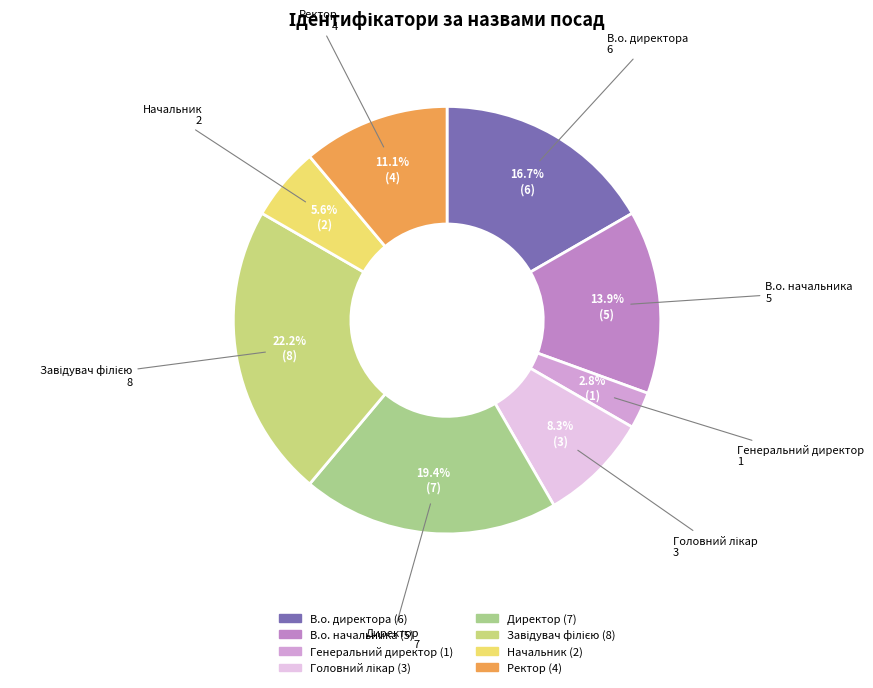

What is the total percentage of Ректор and В.о. начальника?

25.0%